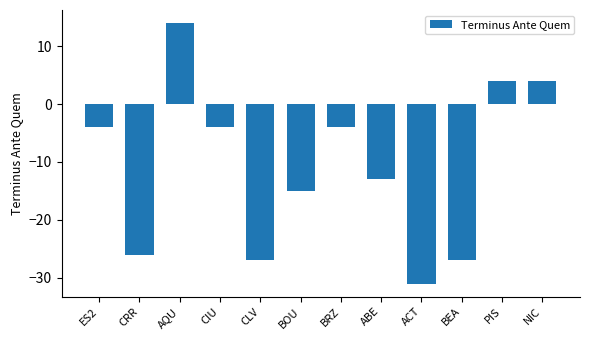

How many data points does each series have?

12